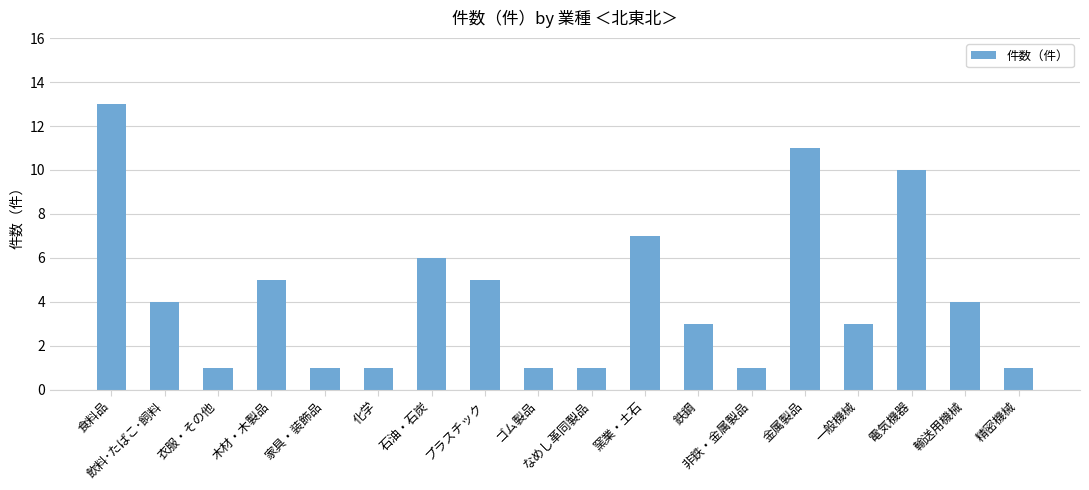

The value at 食料品 is 6. True or false?

False